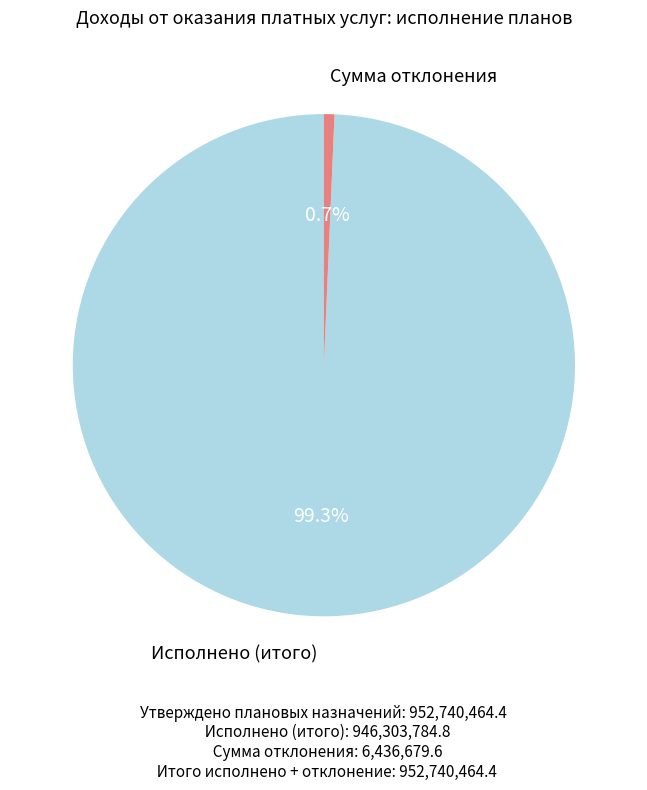

What is the smallest slice in the pie chart?

Сумма отклонения